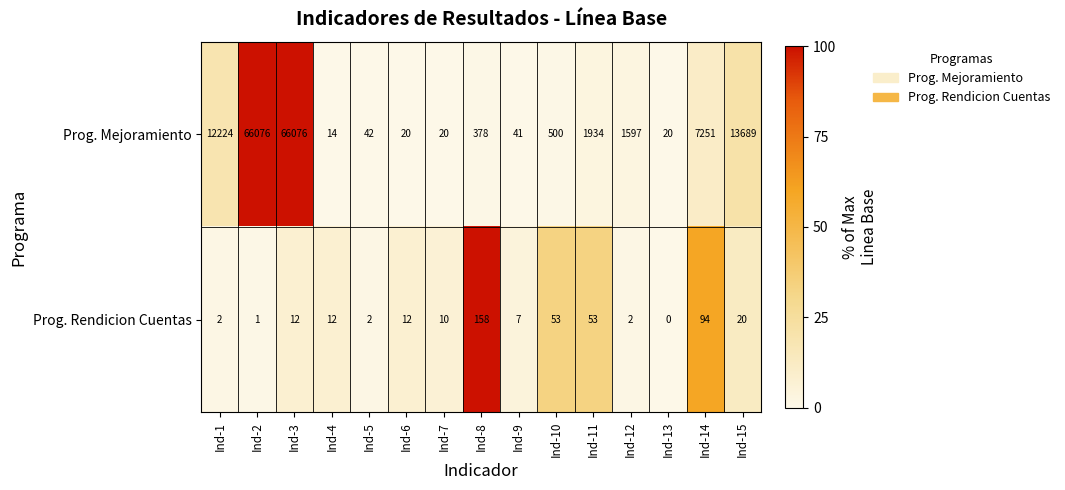

Reading left to right, transcribe all the data shown in this chart.

Prog. Mejoramiento: 12224	66076	66076	14	42	20	20	378	41	500	1934	1597	20	7251	13689
Prog. Rendicion Cuentas: 2	1	12	12	2	12	10	158	7	53	53	2	0	94	20